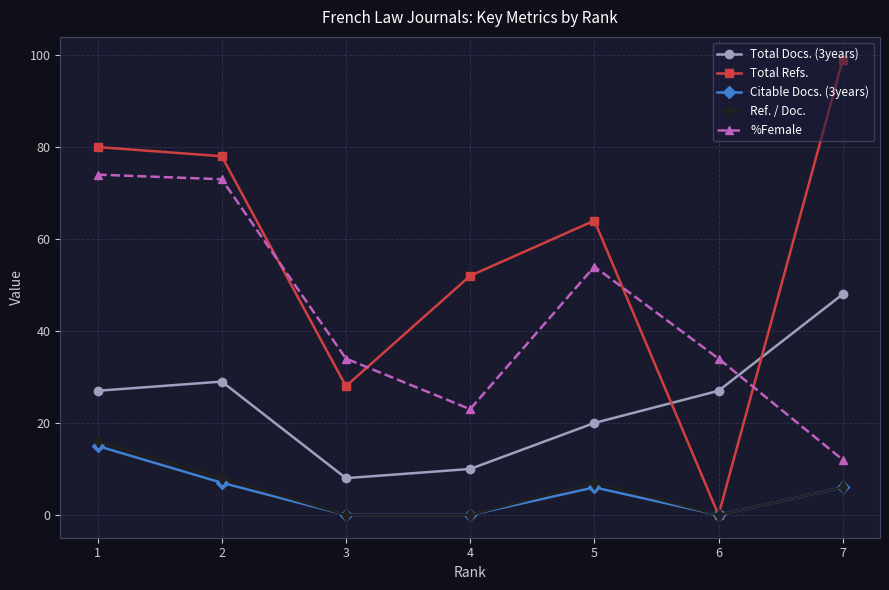

What is the difference between the %Female values at 4 and 2?

50